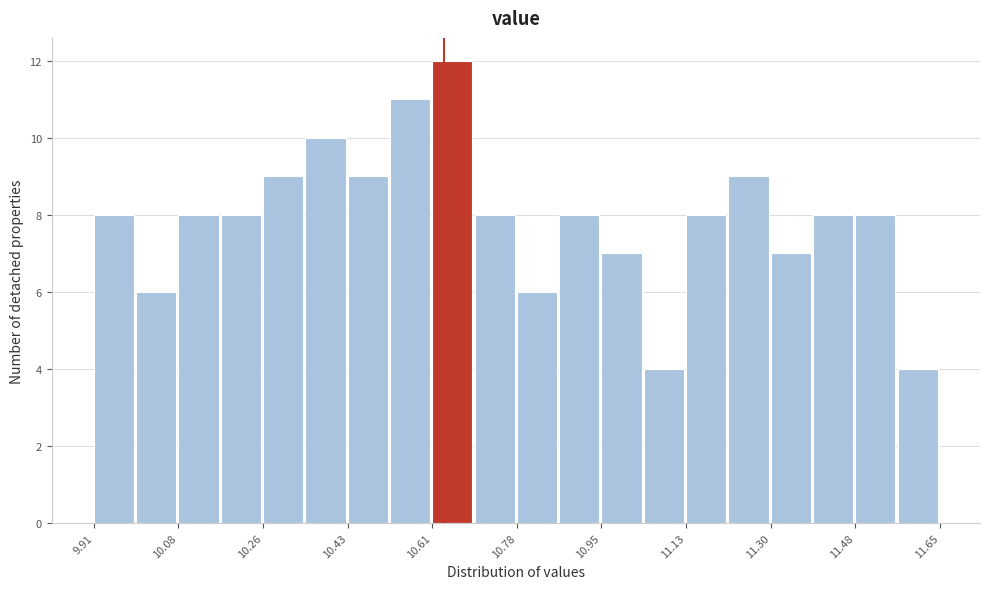

Reading left to right, transcribe this chart: for each bar, give the range it covers on the x-axis and its height. Neither the bar edges nor the heights are printed on the chart, so give them approximately, as read against the axes.

9.92 to 10.00: 8
10.00 to 10.08: 6
10.08 to 10.18: 8
10.18 to 10.26: 8
10.26 to 10.34: 9
10.34 to 10.44: 10
10.44 to 10.52: 9
10.52 to 10.60: 11
10.60 to 10.70: 12
10.70 to 10.78: 8
10.78 to 10.86: 6
10.86 to 10.96: 8
10.96 to 11.04: 7
11.04 to 11.12: 4
11.12 to 11.22: 8
11.22 to 11.30: 9
11.30 to 11.38: 7
11.38 to 11.48: 8
11.48 to 11.56: 8
11.56 to 11.66: 4